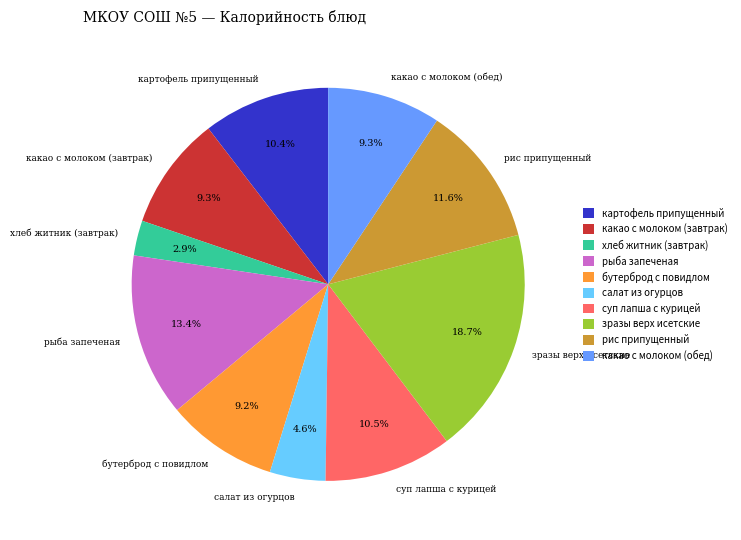

To the nearest percent, what is the combined percentage of какао с молоком (обед) and картофель припущенный?

20%